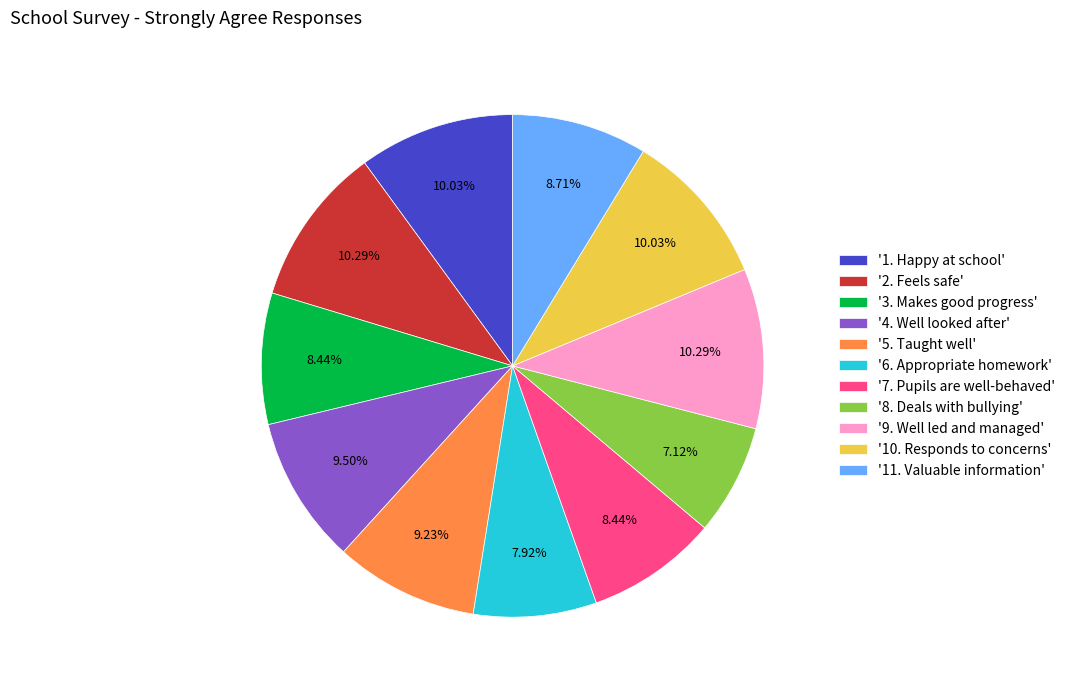

Is the sum of '3. Makes good progress' and '4. Well looked after' greater than half?

No